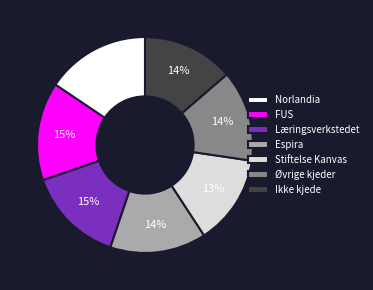

What percentage is the Øvrige kjeder slice, to the nearest percent?

14%